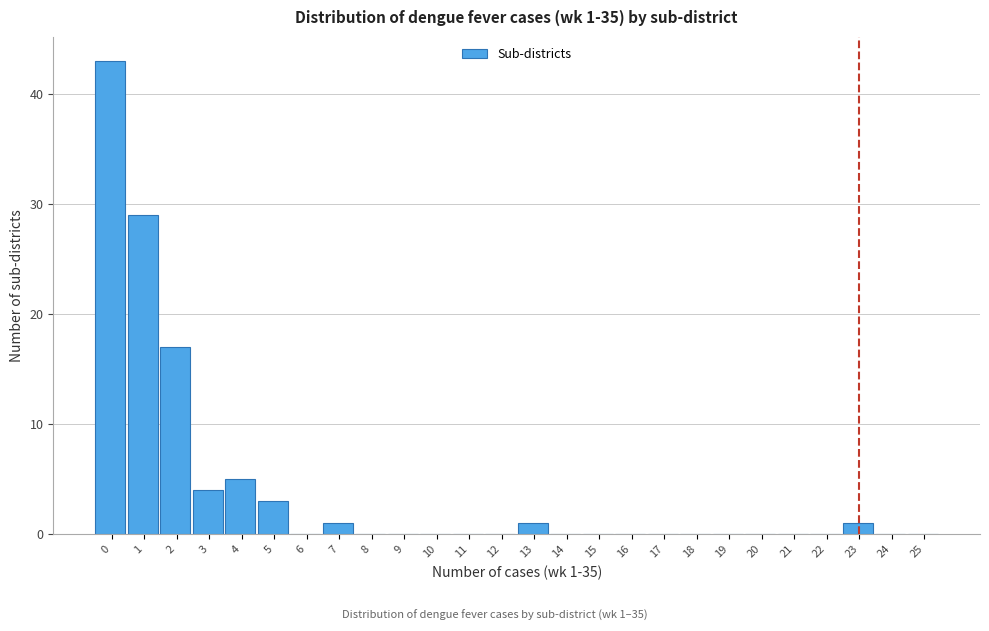

Reading left to right, extract all data points from this chart.

0=43	1=29	2=17	3=4	4=5	5=3	6=0	7=1	8=0	9=0	10=0	11=0	12=0	13=1	14=0	15=0	16=0	17=0	18=0	19=0	20=0	21=0	22=0	23=1	24=0	25=0